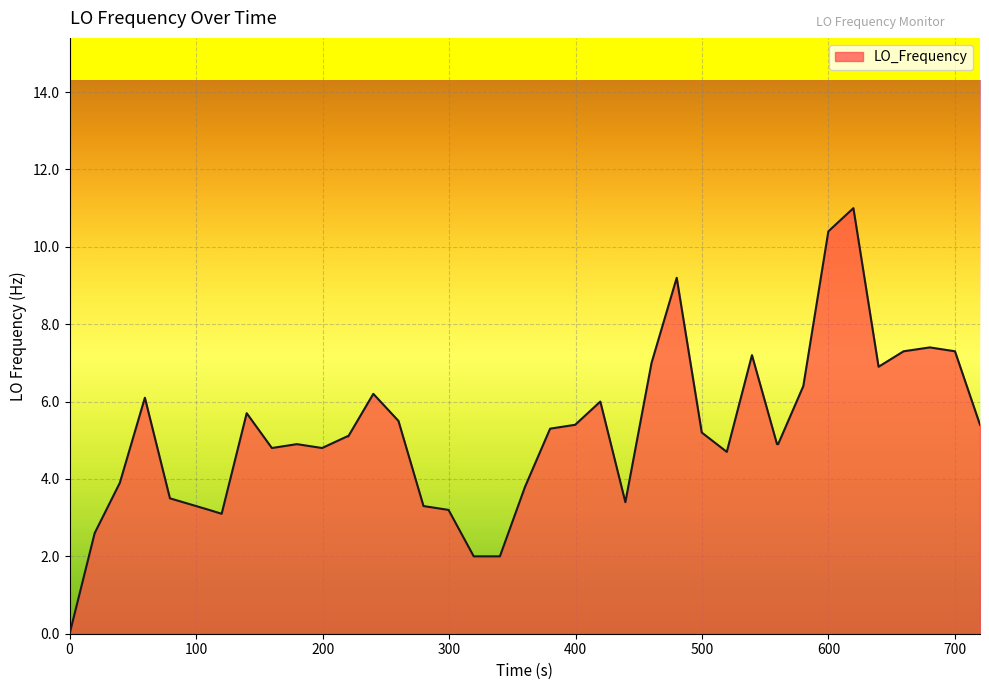

What is the difference between the maximum and minimum values?

11.0